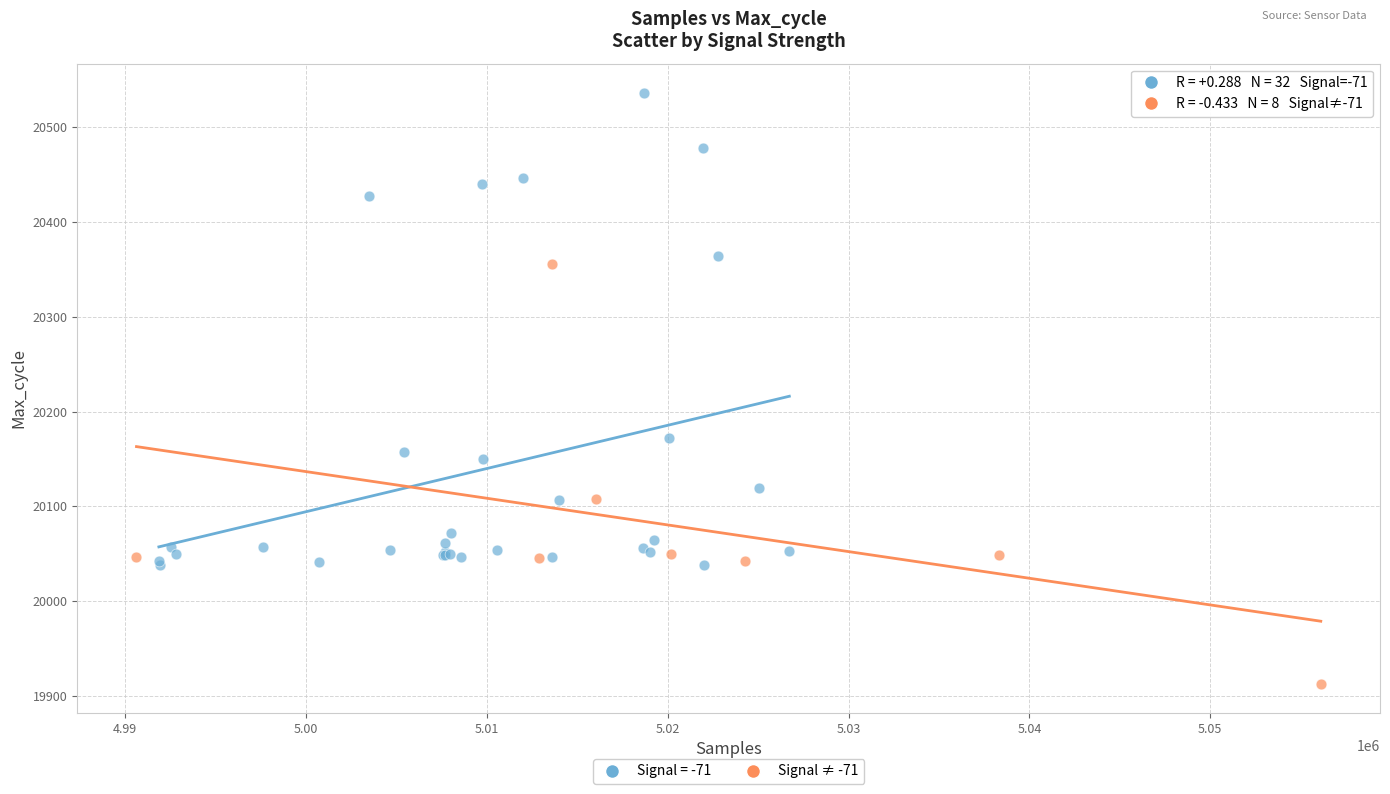

Which series contains the highest Y value?

Signal = -71